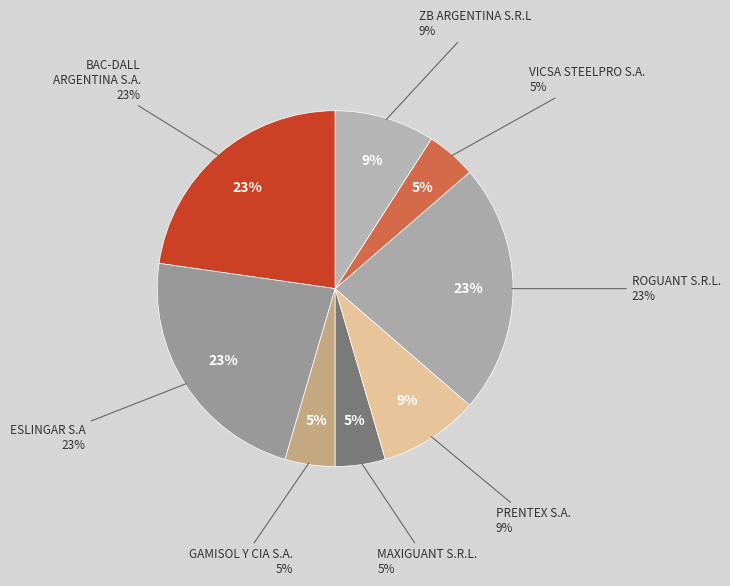

How many segments does this pie chart have?

8